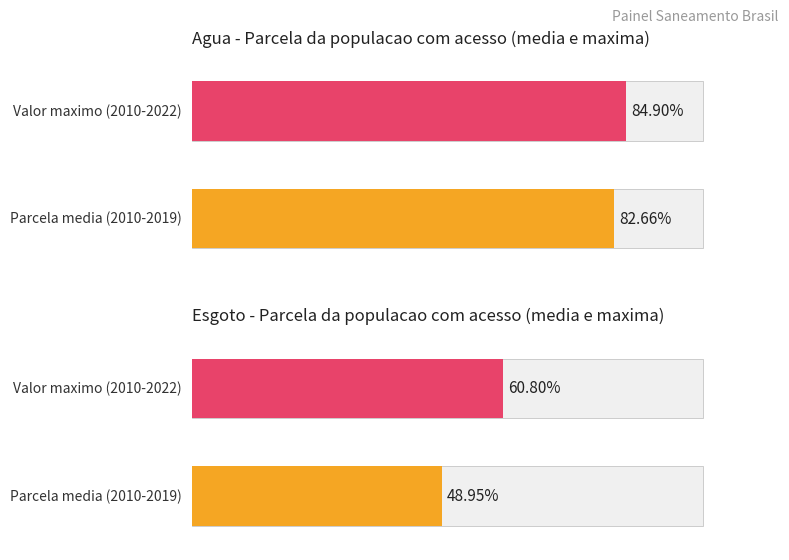

Is the value of Parcela da populacao com agua at 2017 greater than the value of Parcela da populacao com esgoto at 2018?

Yes